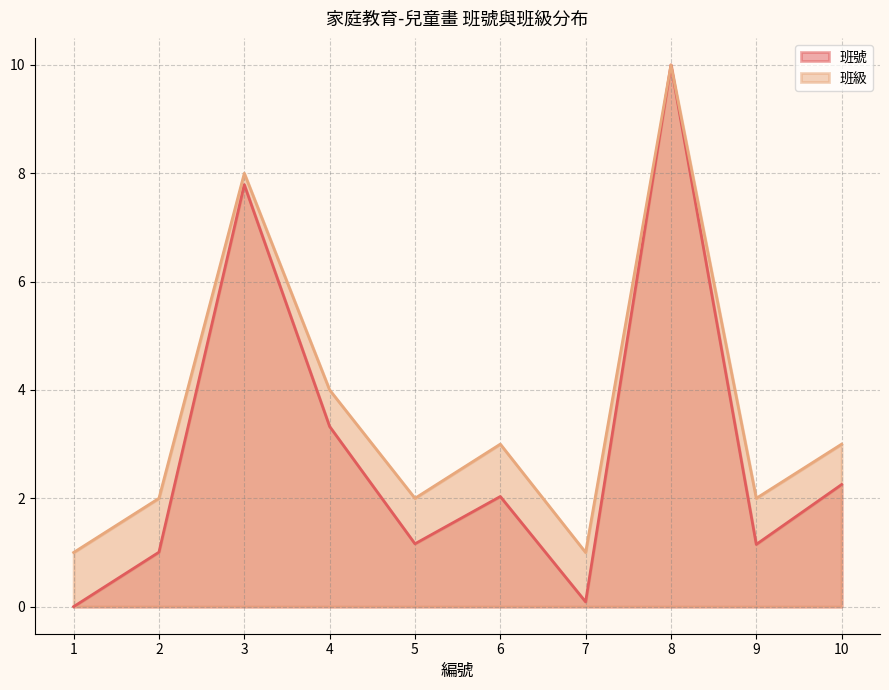

True or false: 班級 and 班號 intersect in this chart.

False